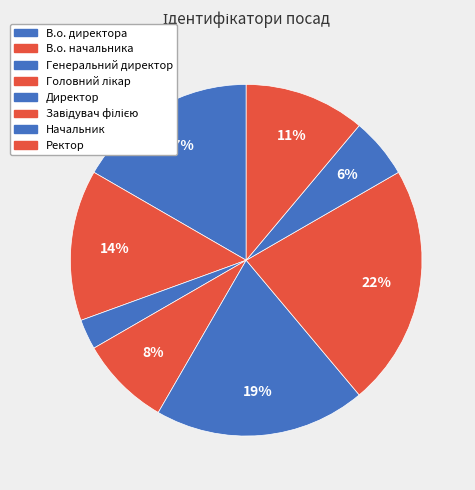

How many slices are in this pie chart?

8